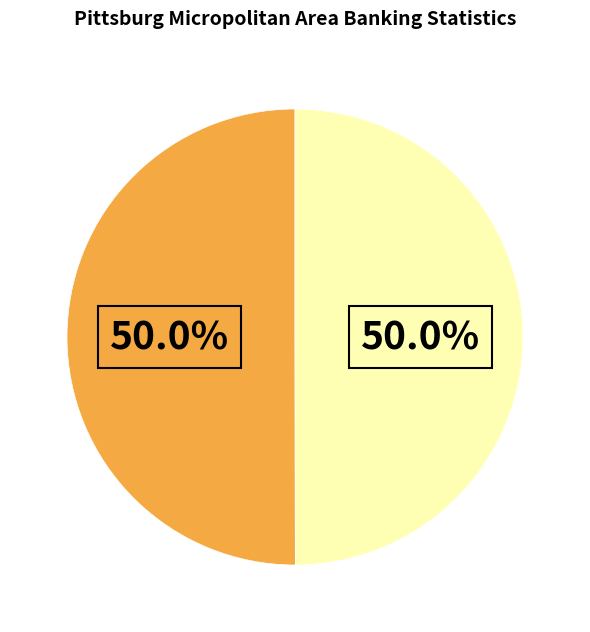

Is there a majority slice in this chart?

No